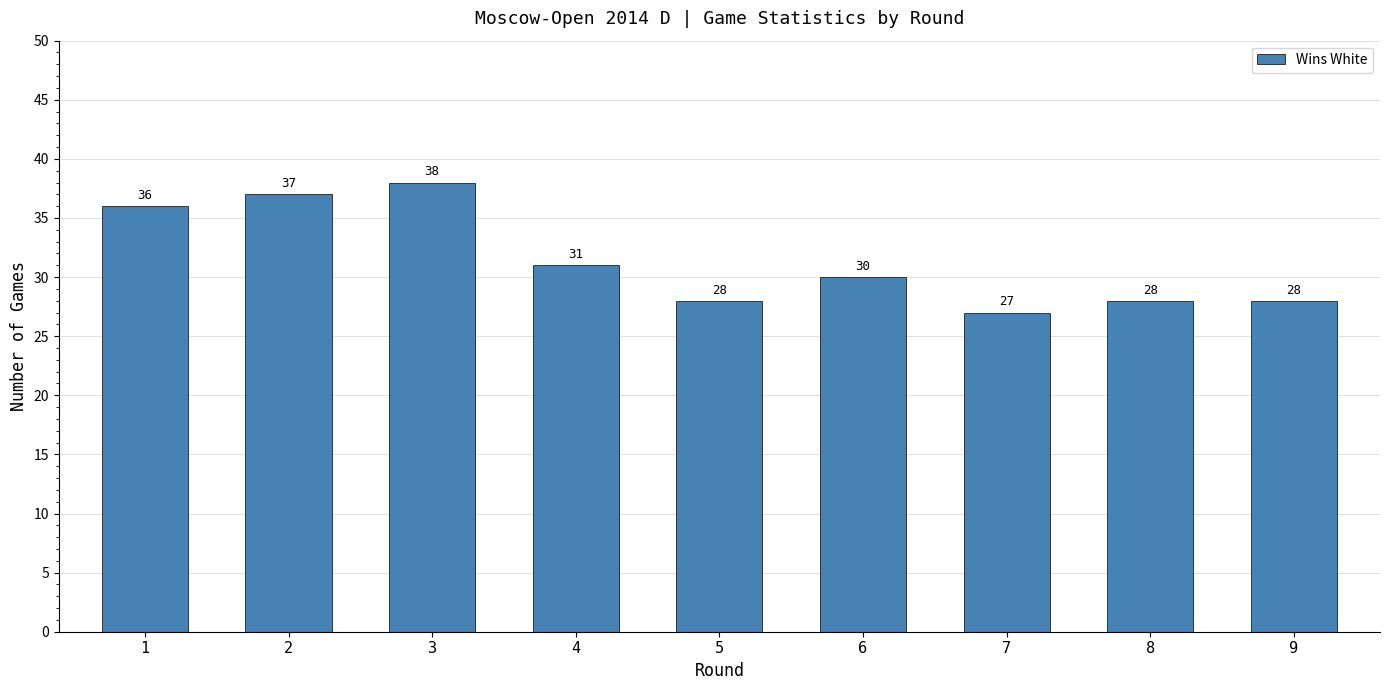

What is the approximate value at 1?

36